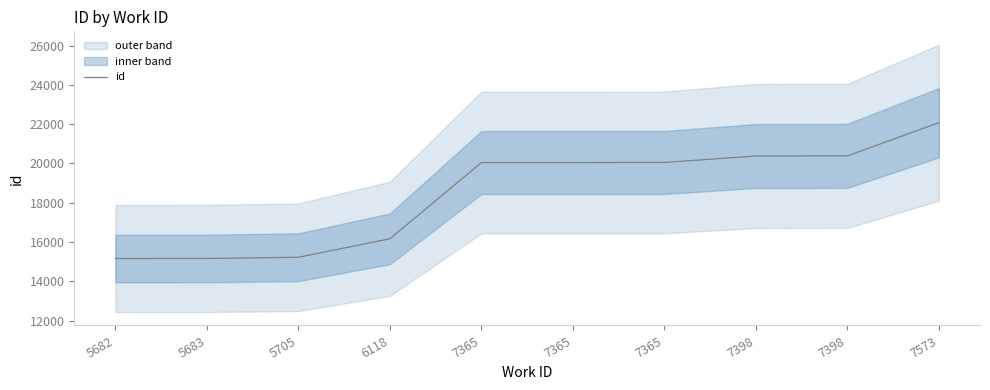

What is the sum of all values?

184656